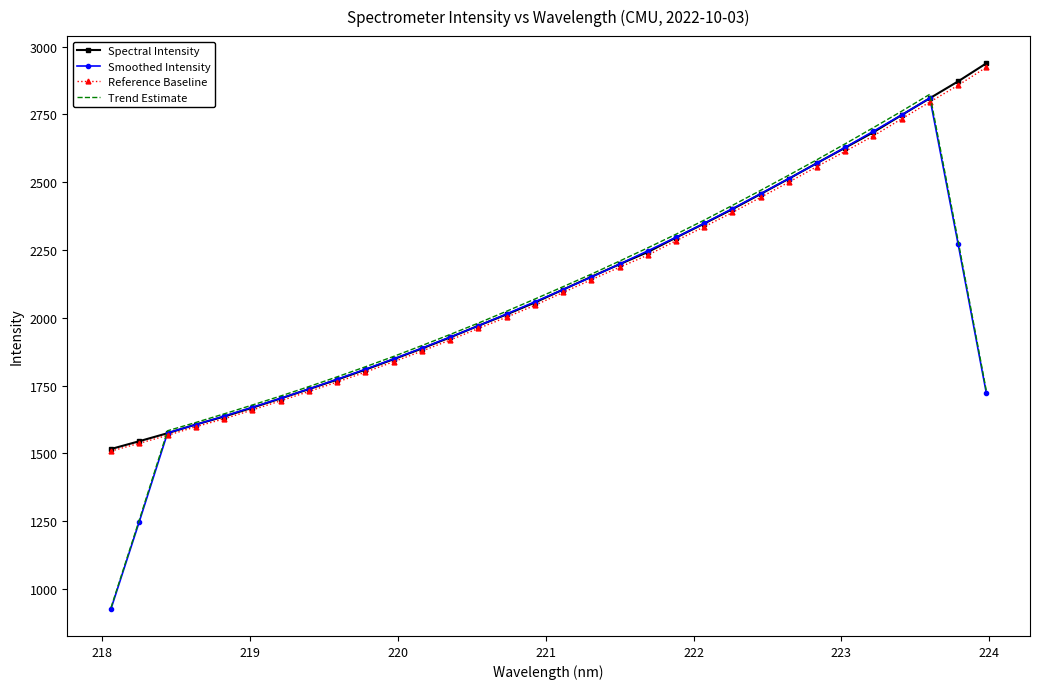

What is the maximum value shown in the chart?

2937.9